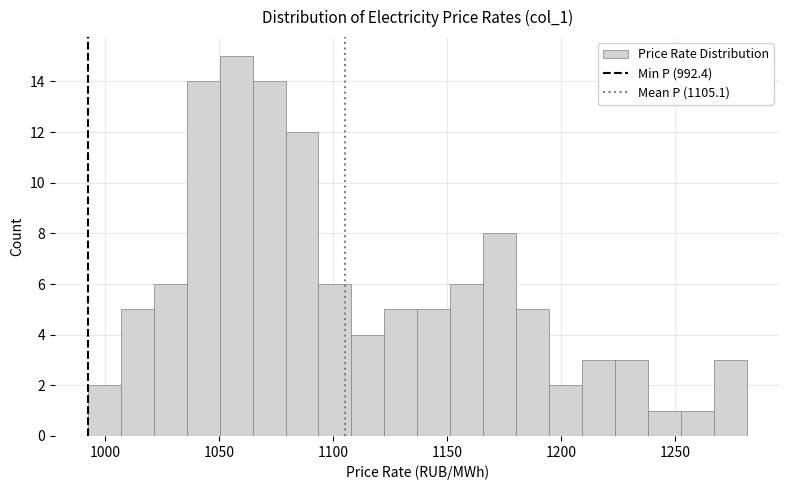

Around what value on the x-axis is the tallest bar? Give the approximate position of its centre, as read against the axis.

1060